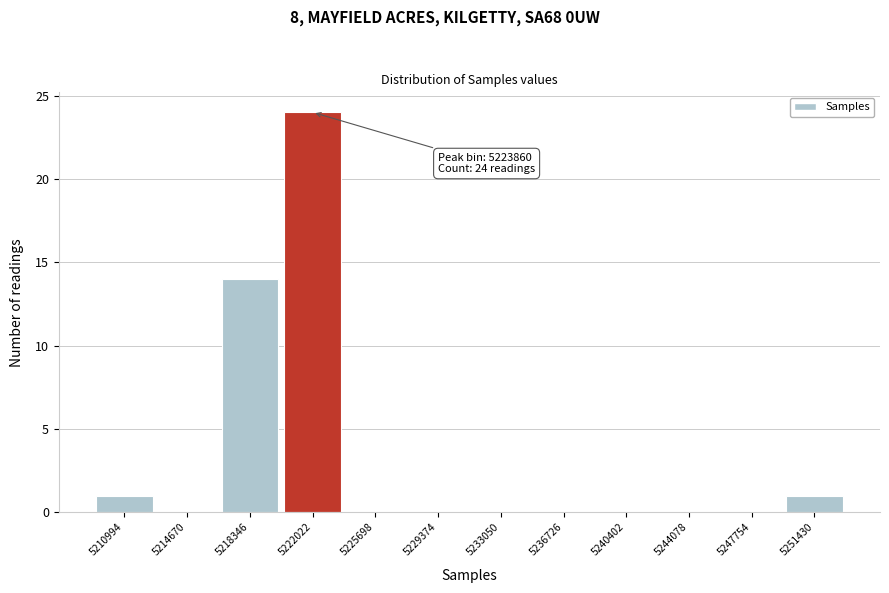

Reading right to left, list all the values displayed in this chart.

5251430=1	5247754=0	5244078=0	5240402=0	5236726=0	5233050=0	5229374=0	5225698=0	5222022=24	5218346=14	5214670=0	5210994=1